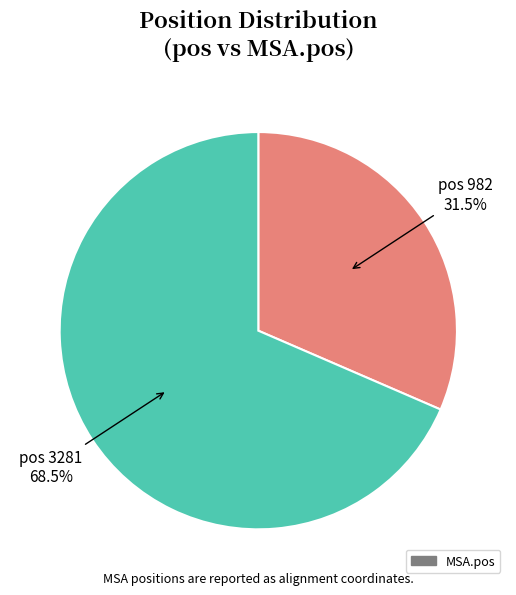

Count the number of slices in the pie.

2